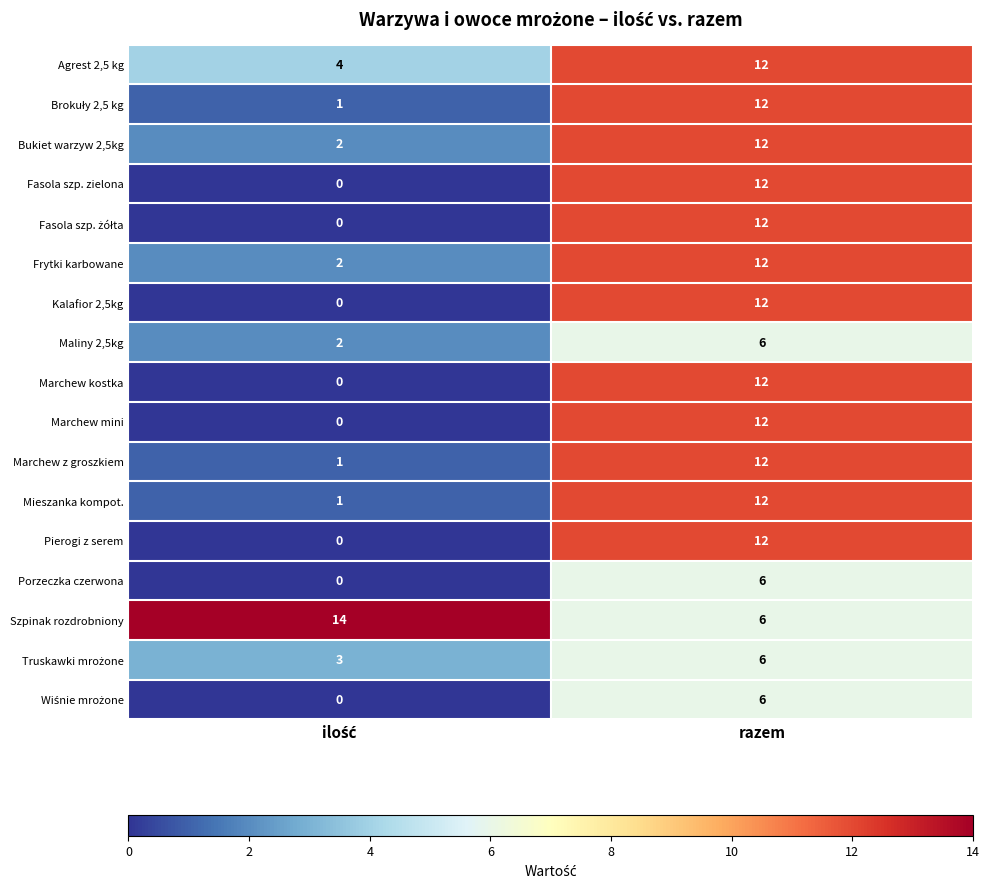

What is the difference between the highest and lowest values at razem?

6